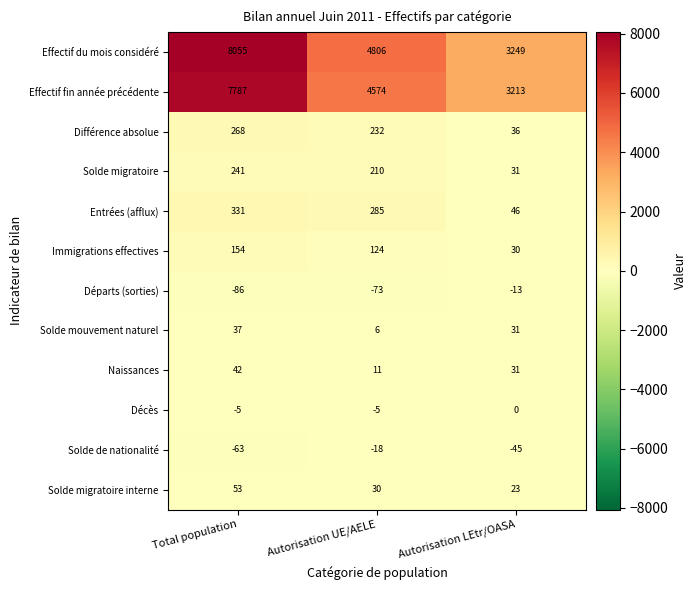

At how many categories does at least one series exceed 1276?

3